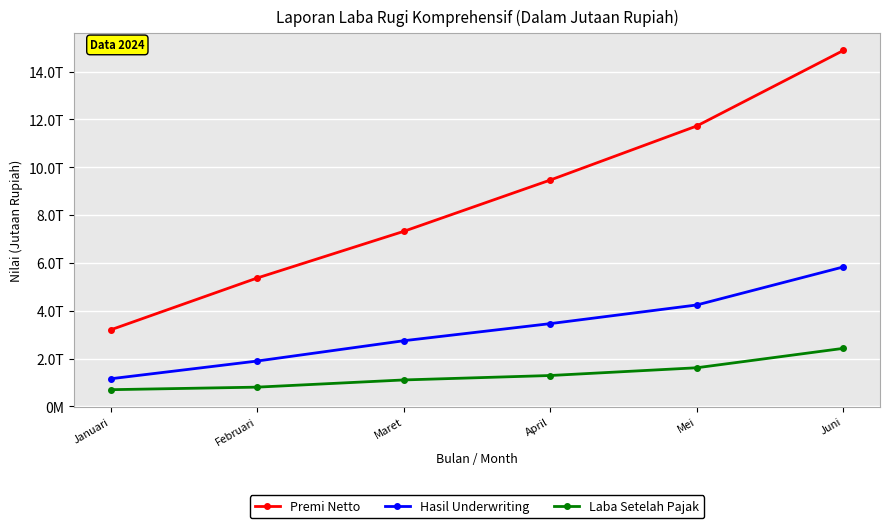

Is the value of Laba Setelah Pajak at Maret greater than the value of Hasil Underwriting at Januari?

No